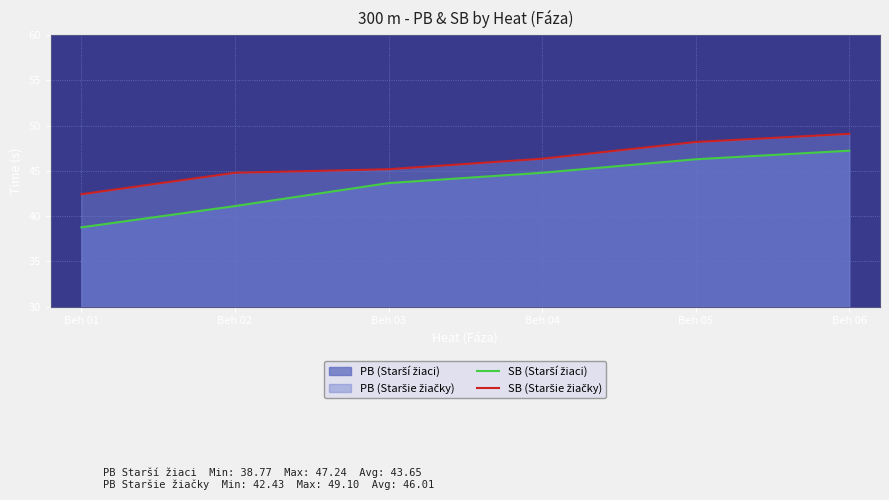

True or false: SB (Staršie žiačky) and SB (Starší žiaci) cross at least once.

False